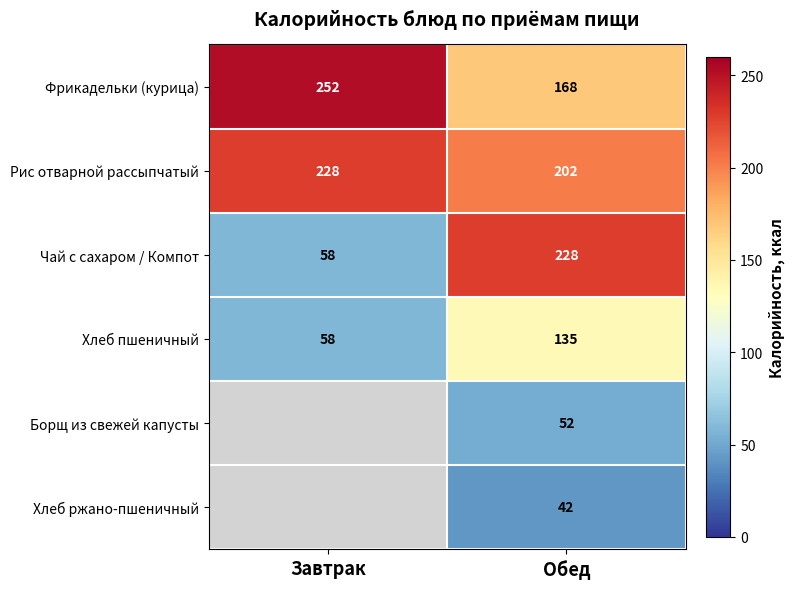

Is the value of Рис отварной рассыпчатый at Завтрак greater than the value of Чай с сахаром / Компот at Завтрак?

Yes